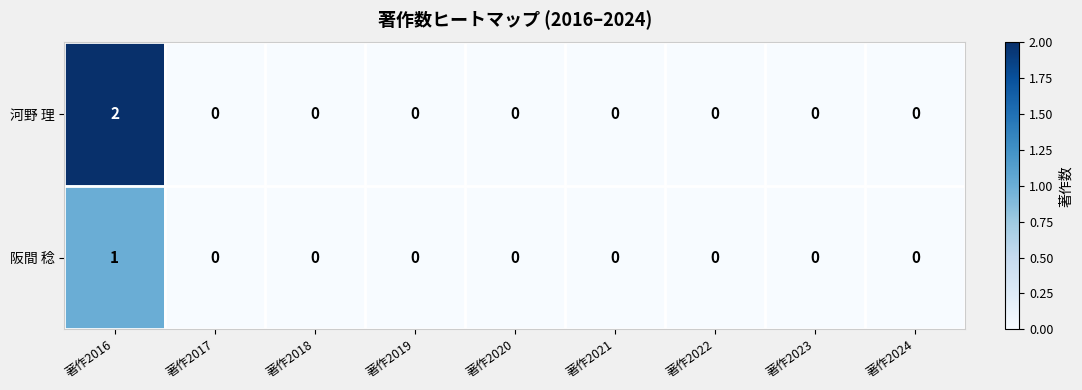

How many 河野 理 values are between 0 and 1?

8